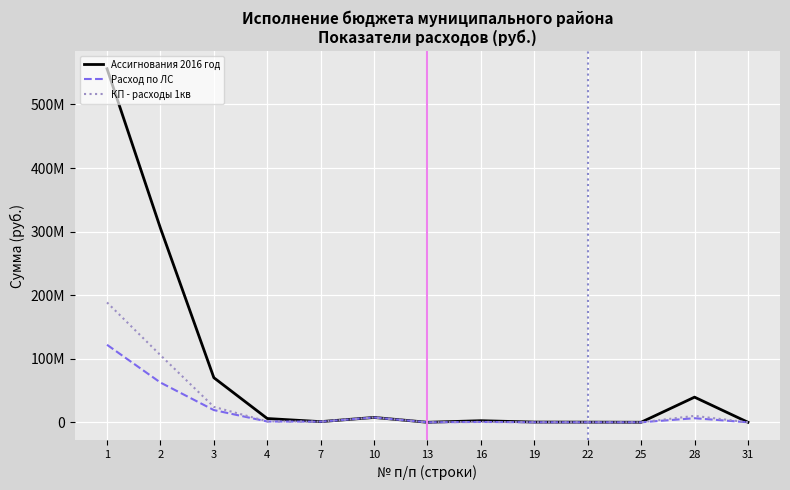

Does the chart display data point markers on the line(s)?

No